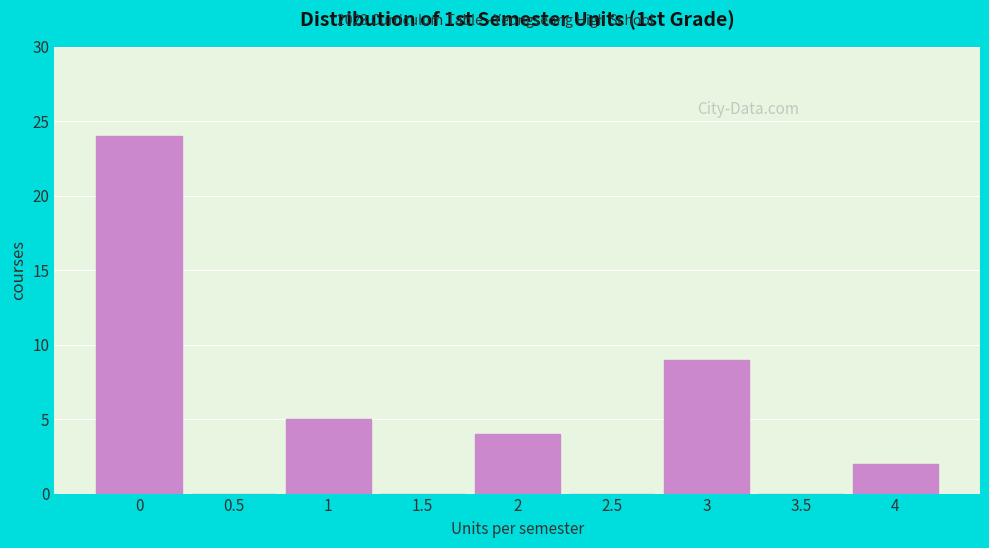

Reading left to right, transcribe this chart: for each bar, give the range it covers on the x-axis and its height. The values are not printed on the chart, so give them approximately, as read against the axis.

-0.25 to 0.25: 24
0.25 to 0.75: 0
0.75 to 1.25: 5
1.25 to 1.75: 0
1.75 to 2.25: 4
2.25 to 2.75: 0
2.75 to 3.25: 9
3.25 to 3.75: 0
3.75 to 4.25: 2